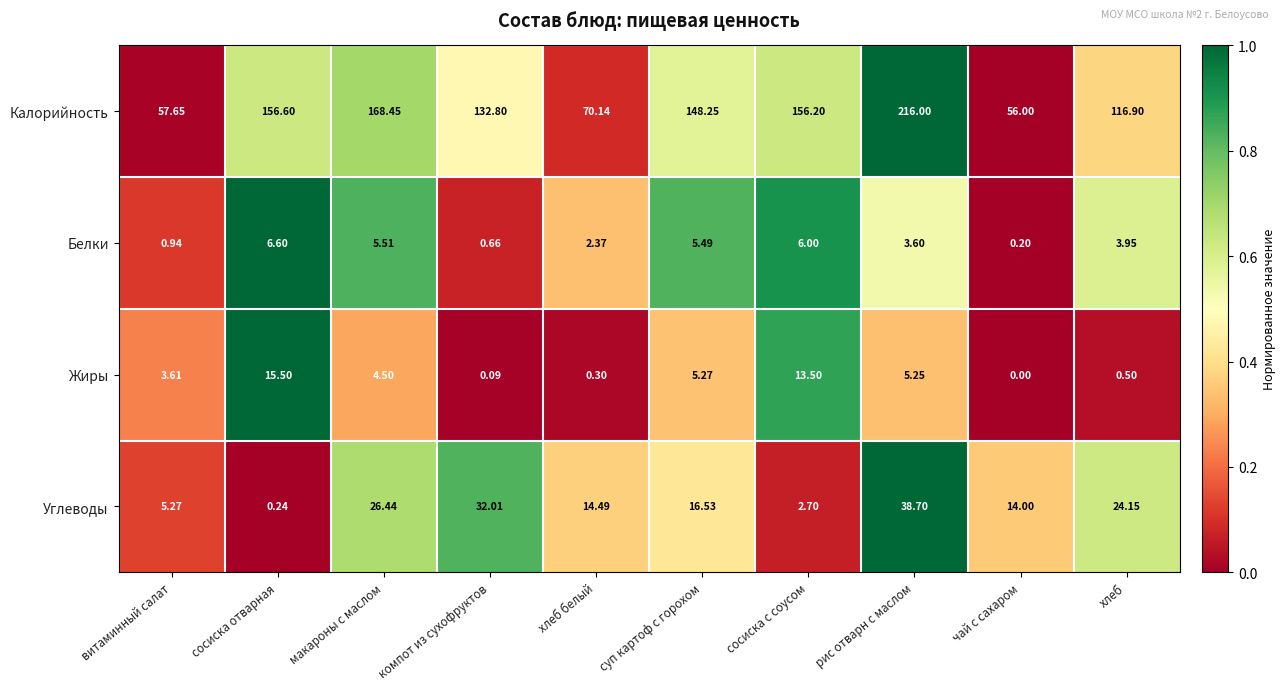

Which series has the widest spread of values?

Калорийность